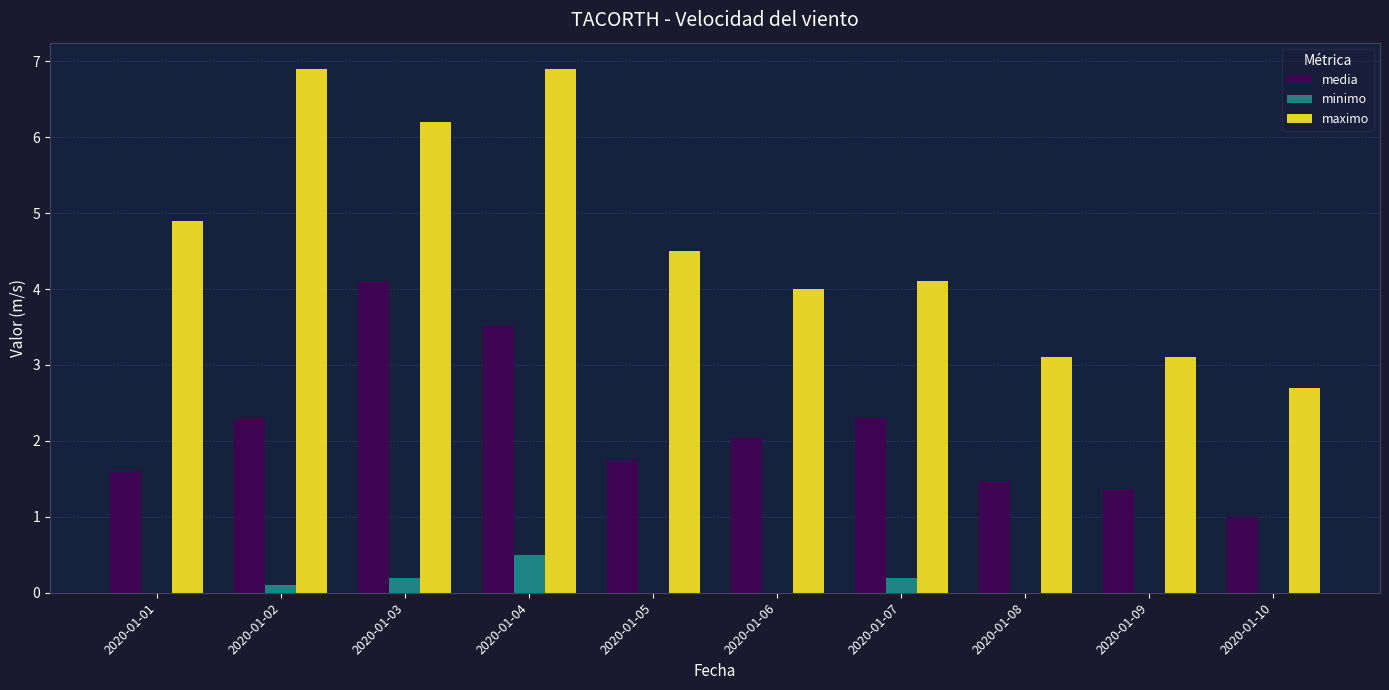

What is the highest value of the maximo series?

6.9